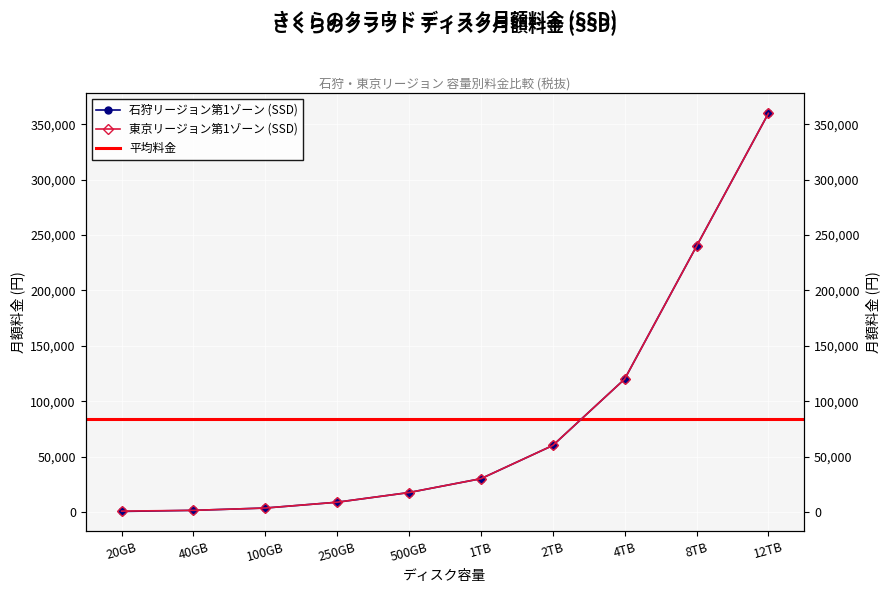

What position from the right is 100GB?

8